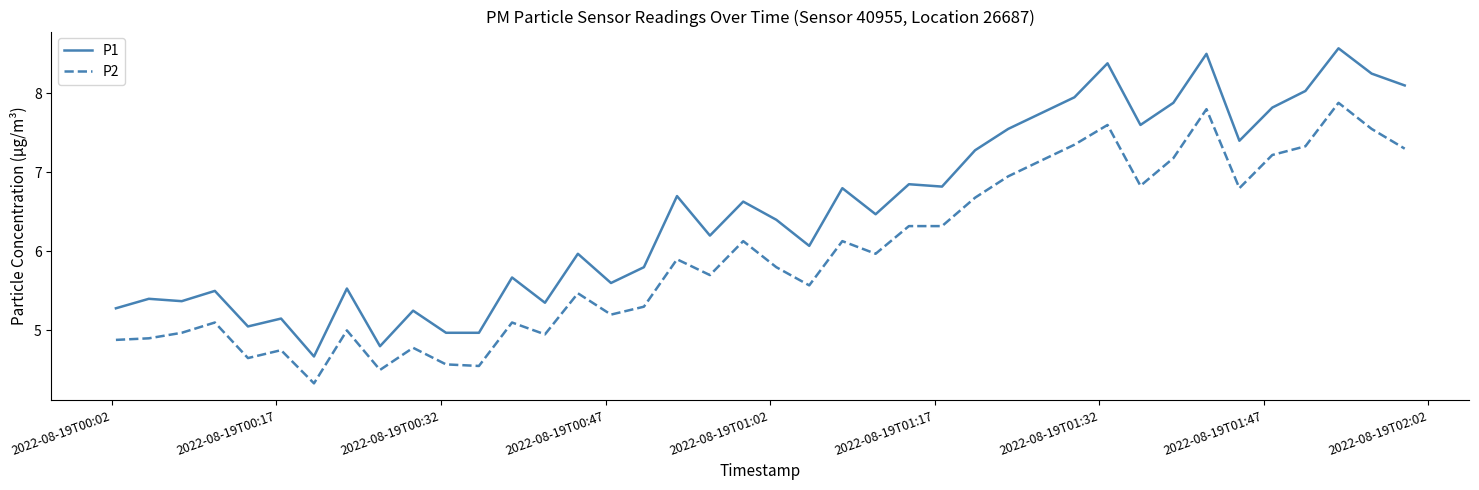

Rank the series by their average value, from highest to lowest.

P1, P2